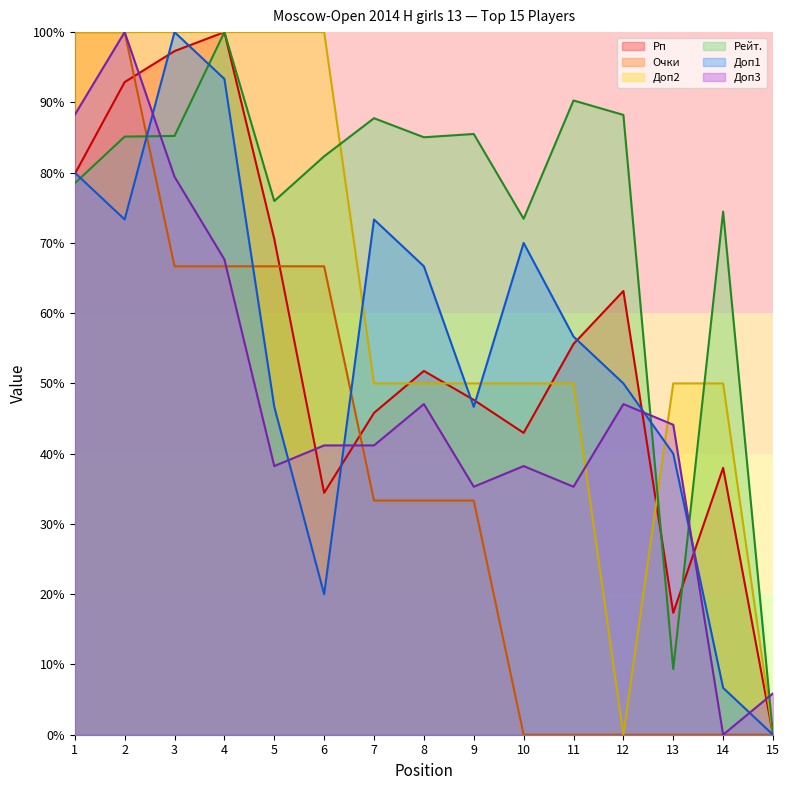

Which series has the largest total across all categories?

Рейт.